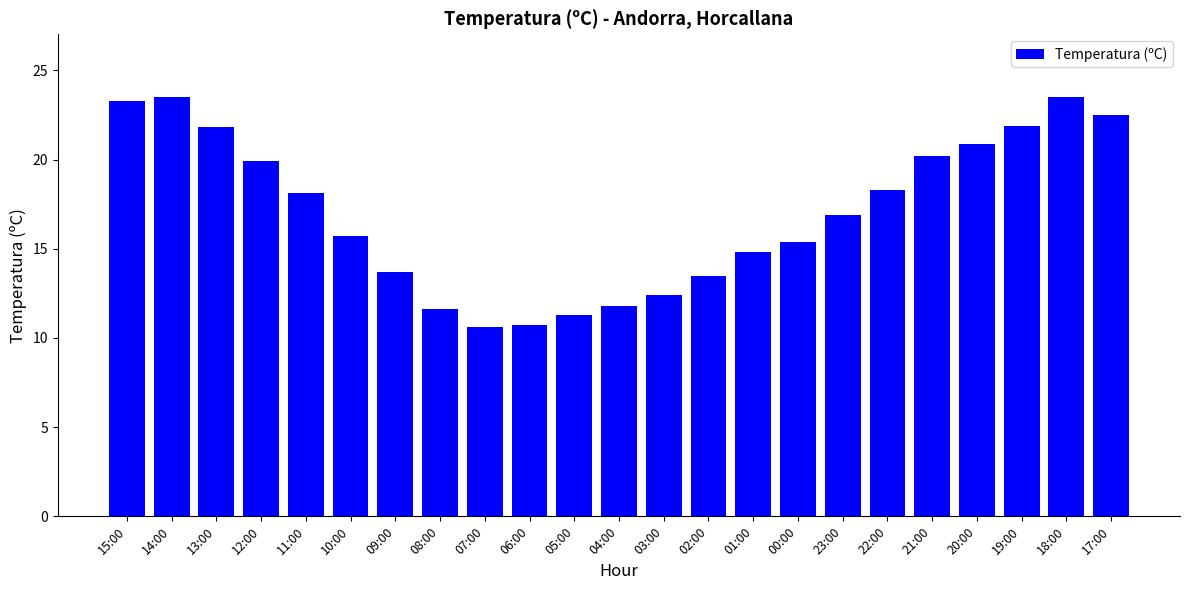

The value at 00:00 is 15.4. True or false?

True